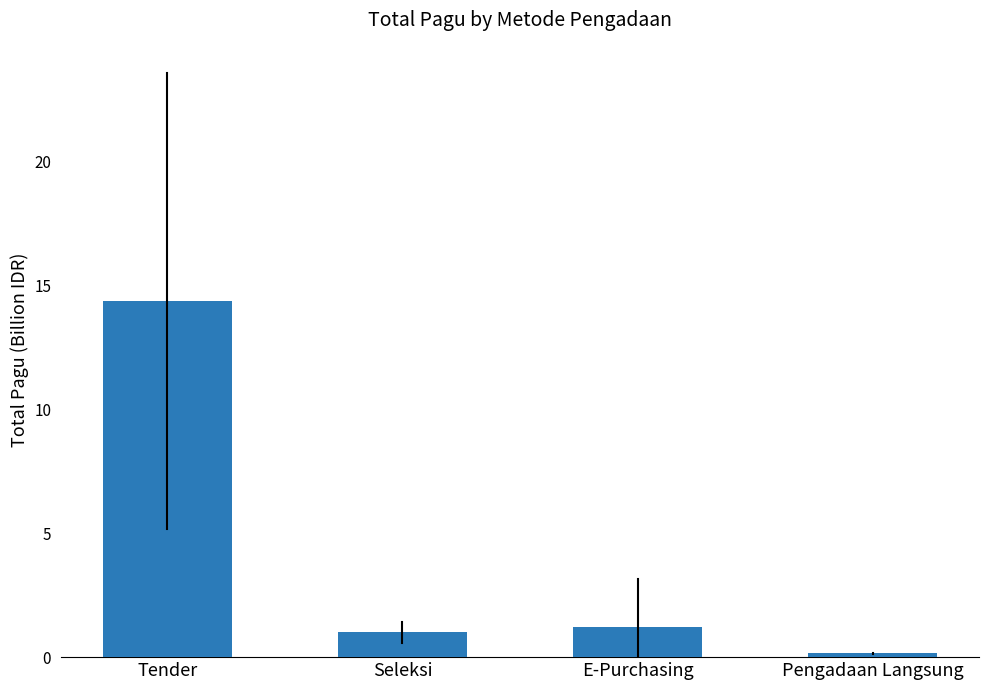

Reading left to right, what are all the values shown in this chart?

Tender=14.4	Seleksi=1.0	E-Purchasing=1.2	Pengadaan Langsung=0.2